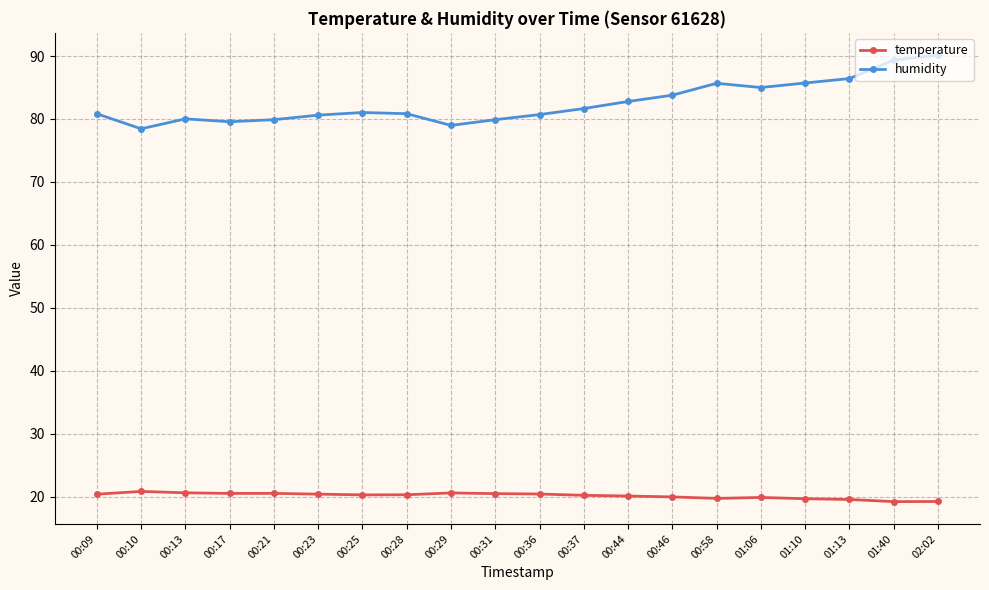

Which series has the largest range (max minus min)?

humidity